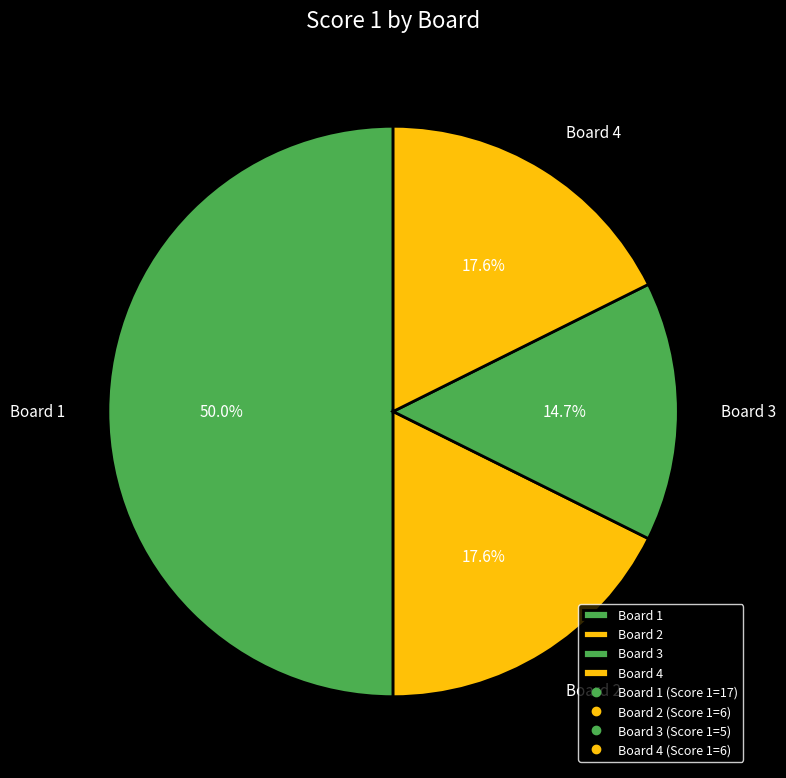

To the nearest percent, what portion does Board 1 represent?

50%